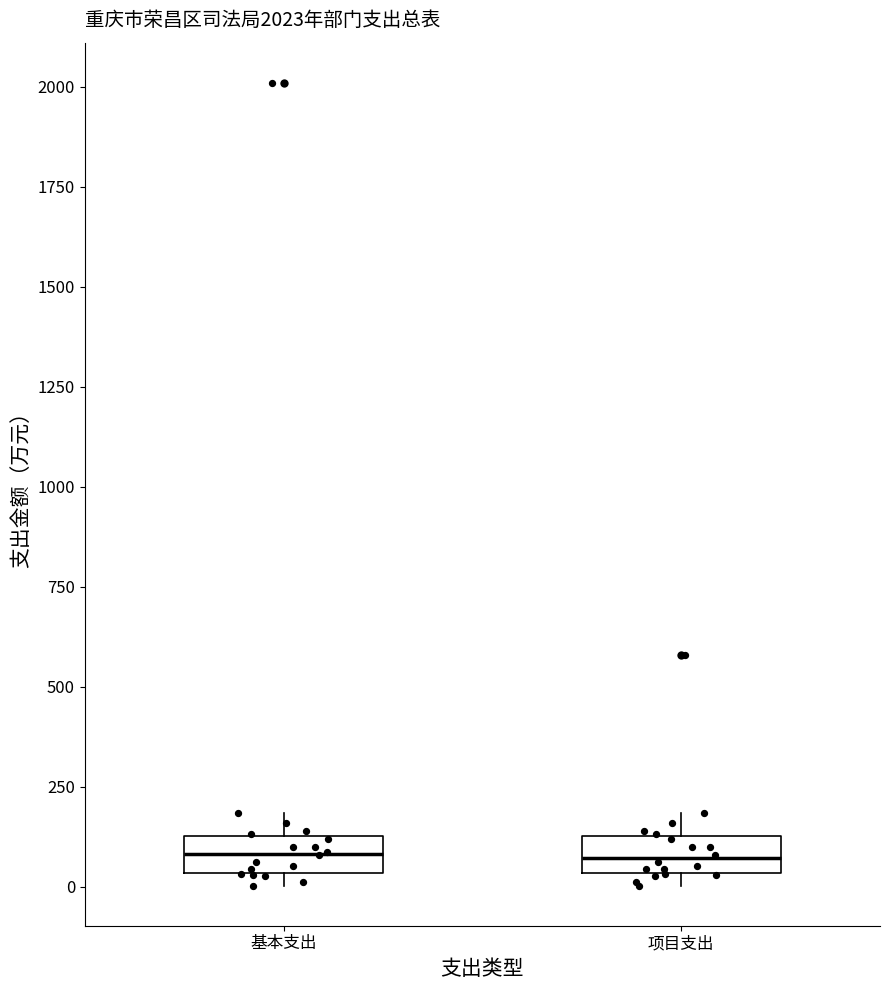

Reading left to right, transcribe this box plot: for each box, give where its median line is, the range the box spans, and where its two whiskers end, as read against the y-axis. The values are not printed on the chart, so give them approximately, as read against the axis.

基本支出: median 100, box 50 to 150, whiskers 0 to 200
项目支出: median 50 (inside the box), box 50 to 150, whiskers 0 to 200